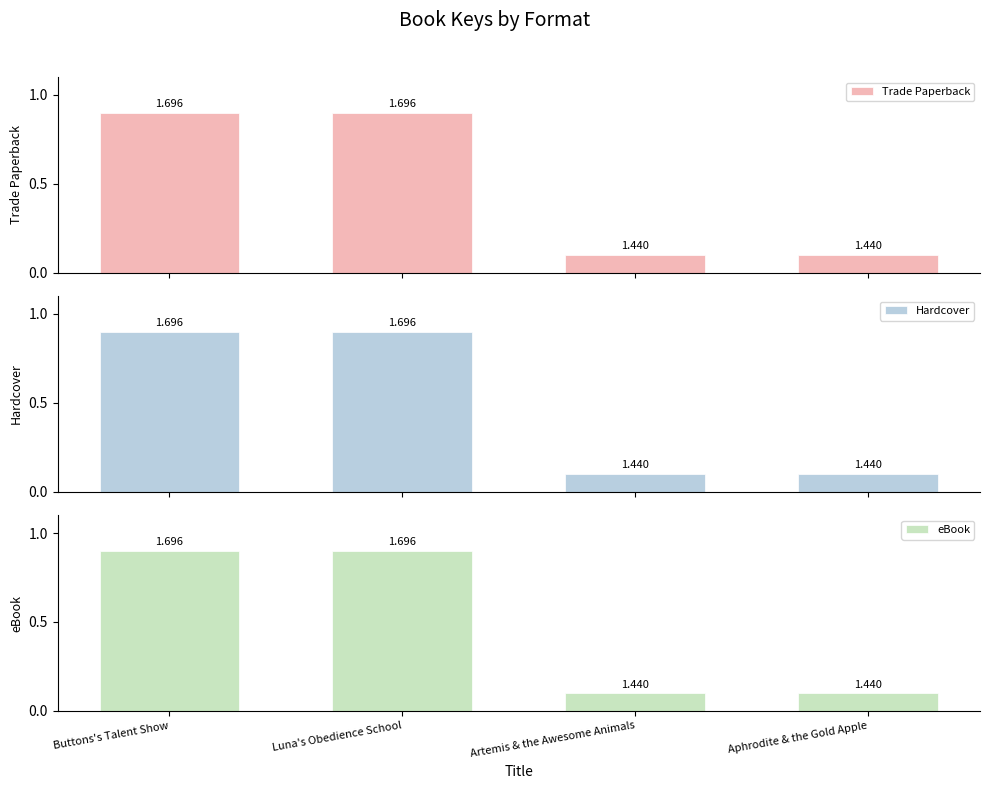

What is the value of the Hardcover bar at the 3rd from the left?

0.1